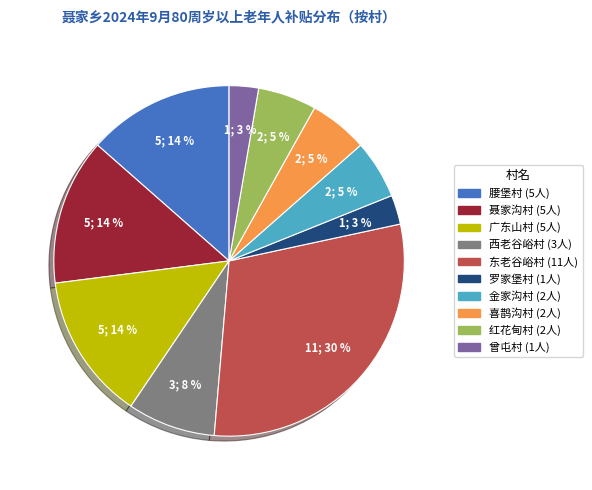

To the nearest percent, what is the combined percentage of 罗家堡村 and 喜鹊沟村?

8%